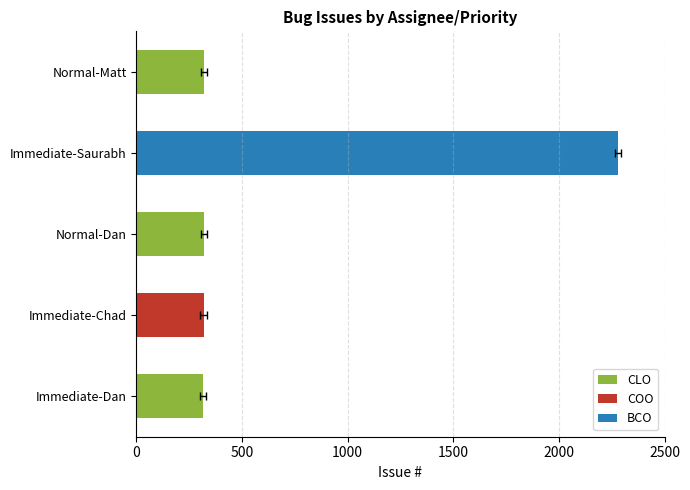

The value of COO at Immediate-Chad is 182. True or false?

False